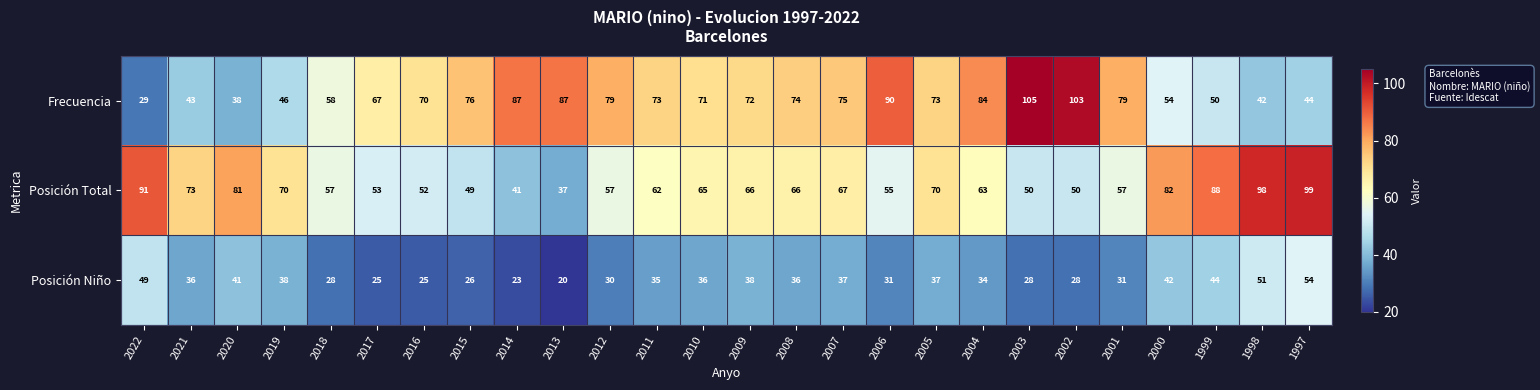

Which label corresponds to the smallest value in the chart?

2013